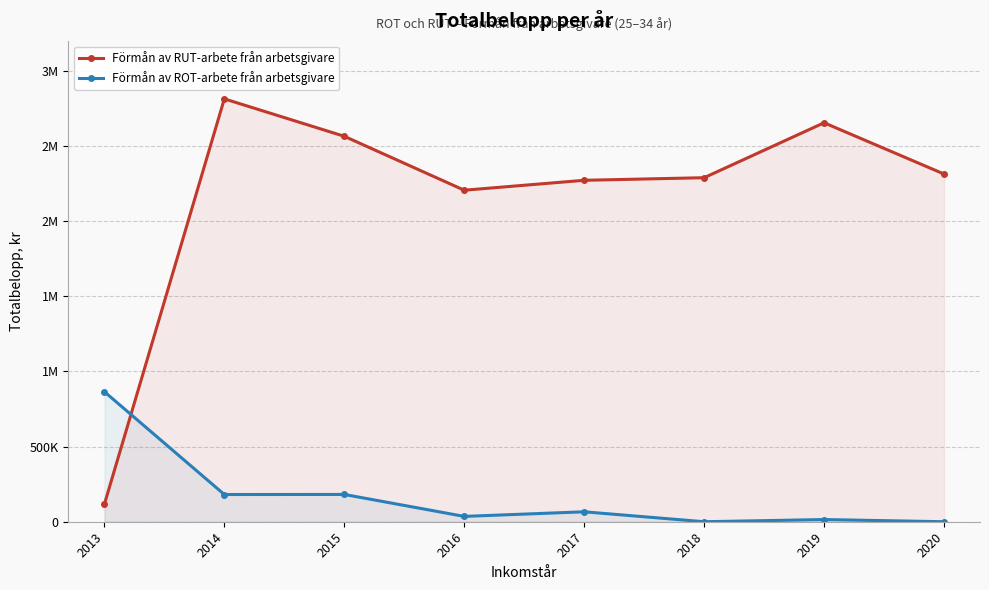

What is the value of the Förmån av ROT-arbete från arbetsgivare point at the 4th from the left?

35489